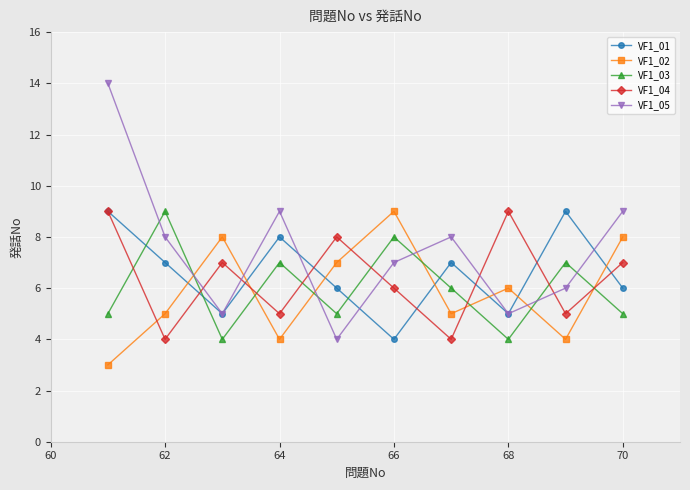

How many intersections are there between VF1_01 and VF1_02?

7